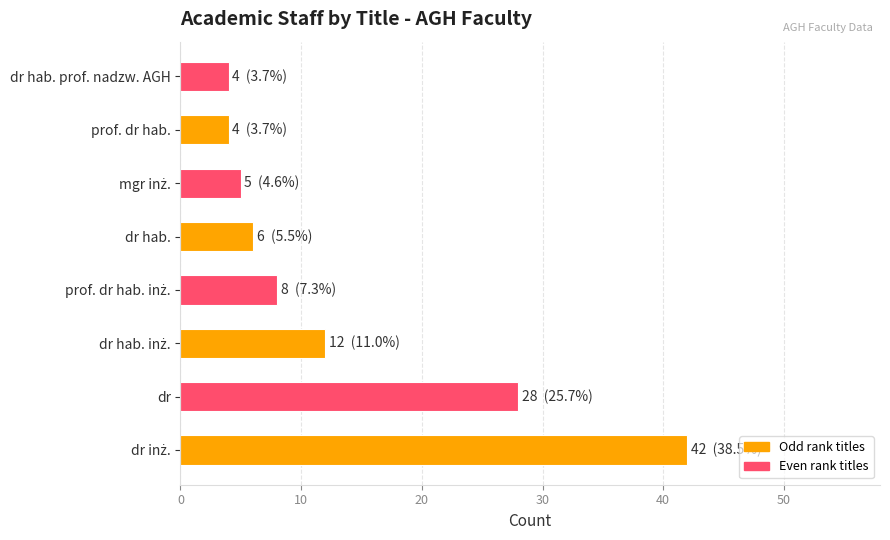

Is it true that the value at dr hab. prof. nadzw. AGH is 4?

True